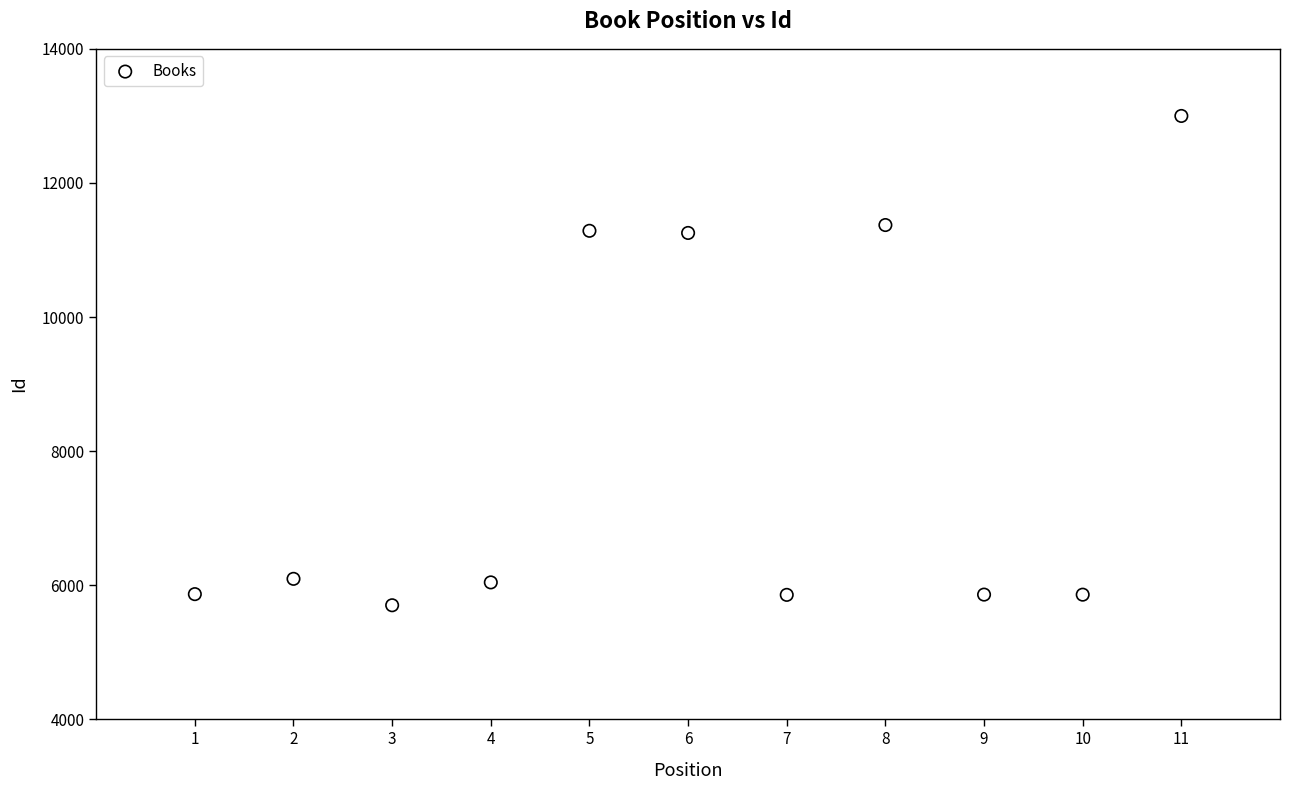

What is the average Y value?

8017